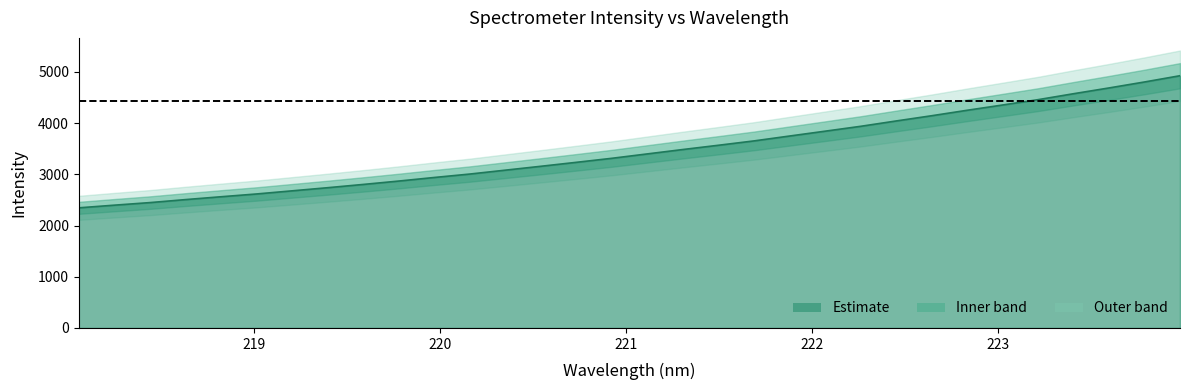

What is the maximum value for Estimate?

4925.7